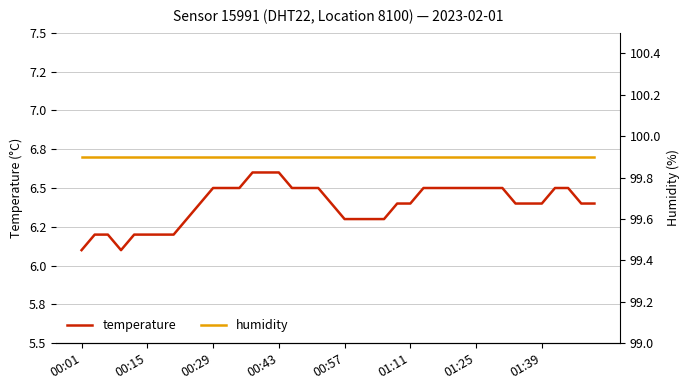

At 9, list the series in order from largest to smallest.

humidity, temperature